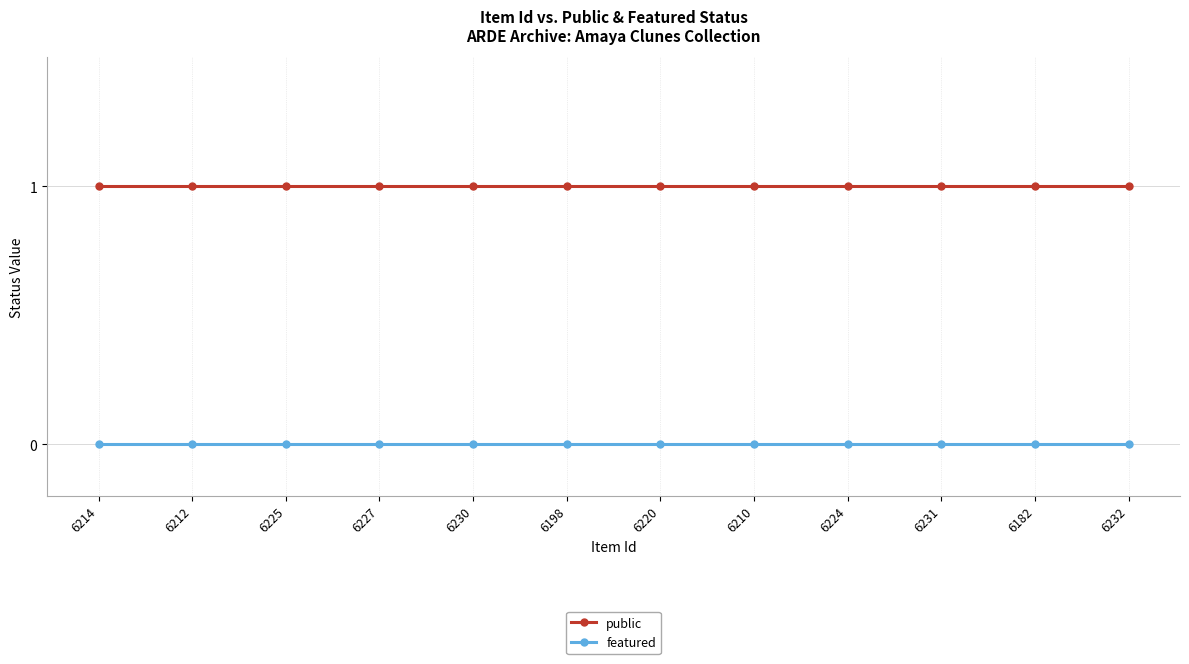

The public series shows 0 at 6232. True or false?

False